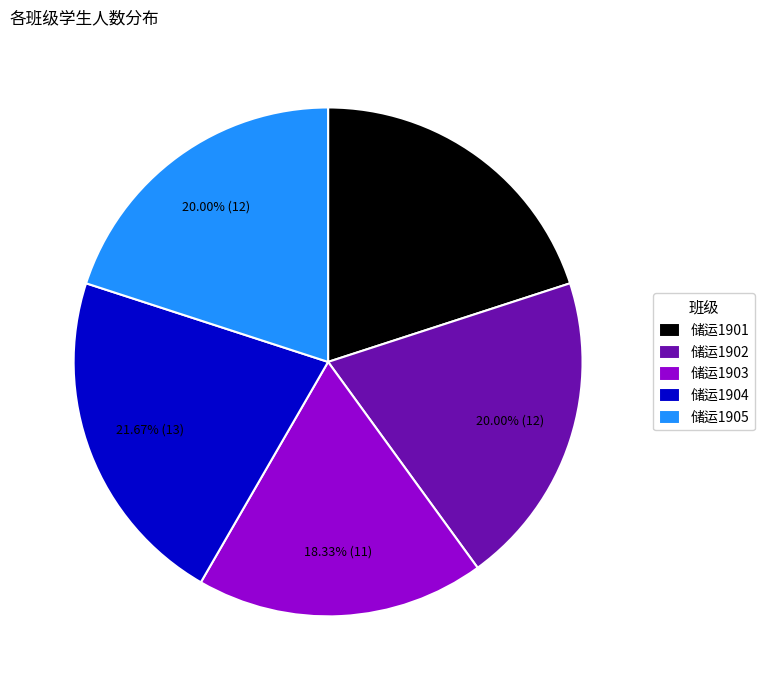

Is 储运1904 the majority of the pie?

No